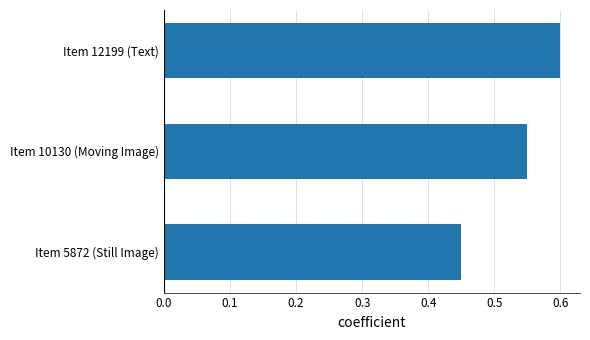

List the labels in order of value, largest first.

Item 12199 (Text), Item 10130 (Moving Image), Item 5872 (Still Image)